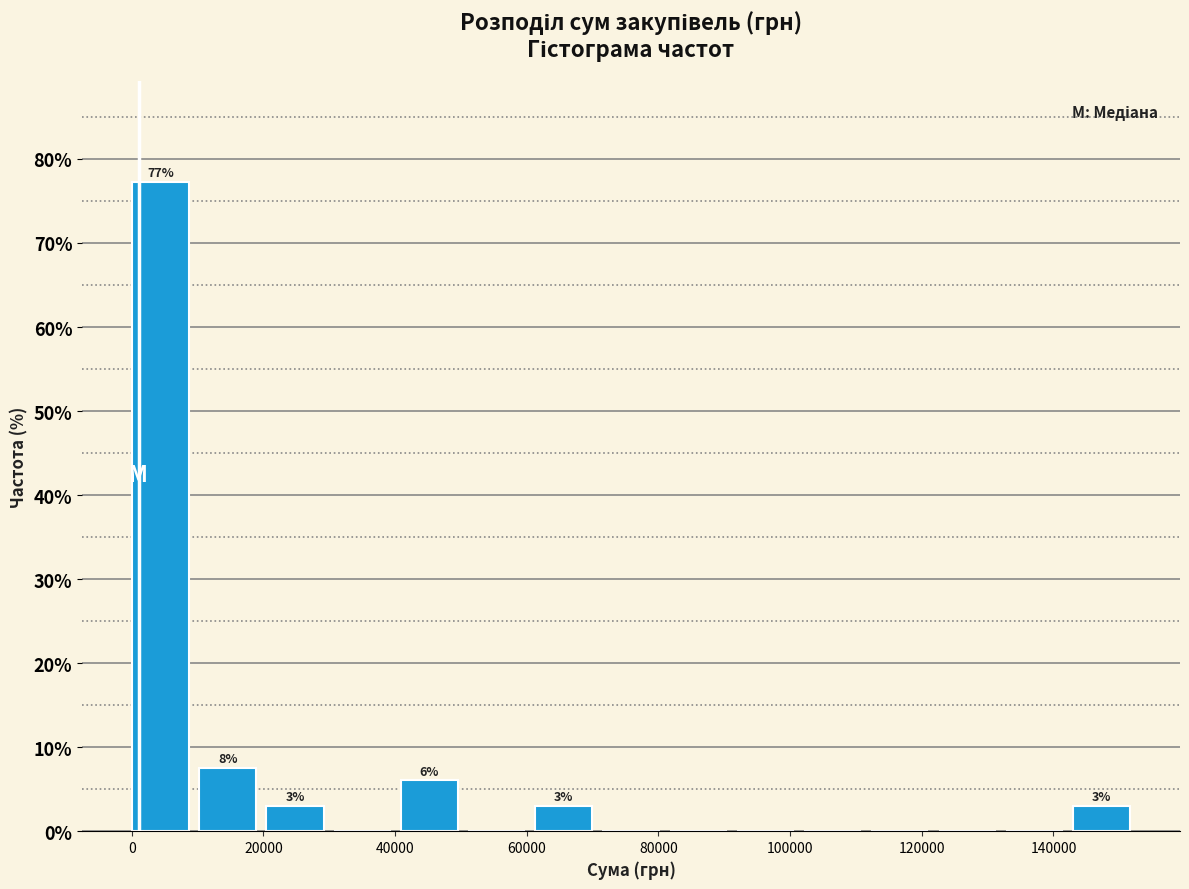

Over which range of the x-axis is the bar tallest?

0 to 10000